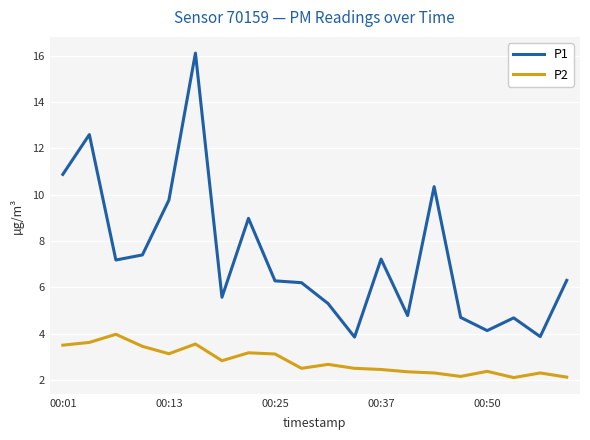

Does the chart display data point markers on the line(s)?

No